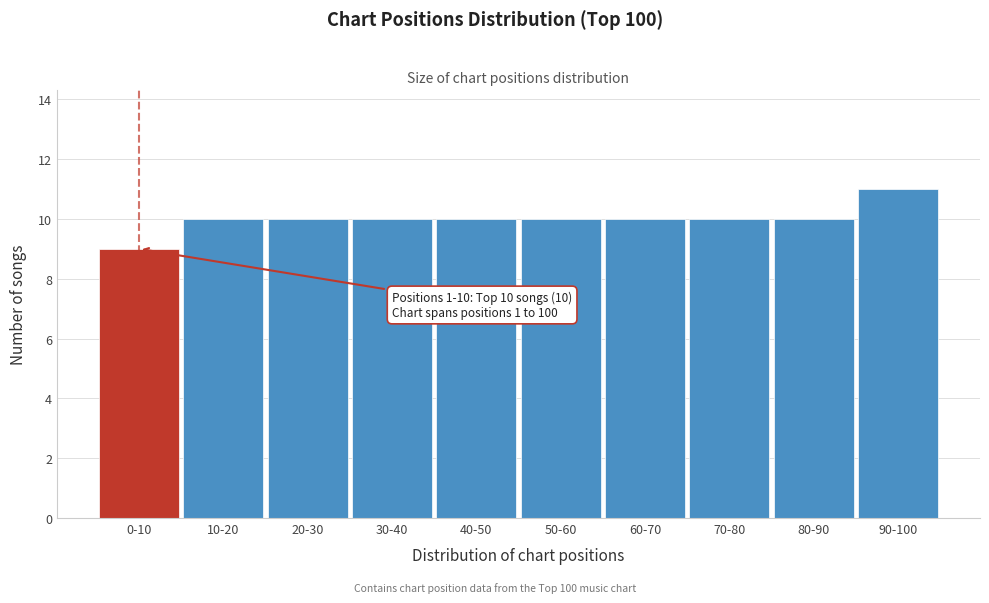

Reading right to left, list all the values displayed in this chart.

11	10	10	10	10	10	10	10	10	9